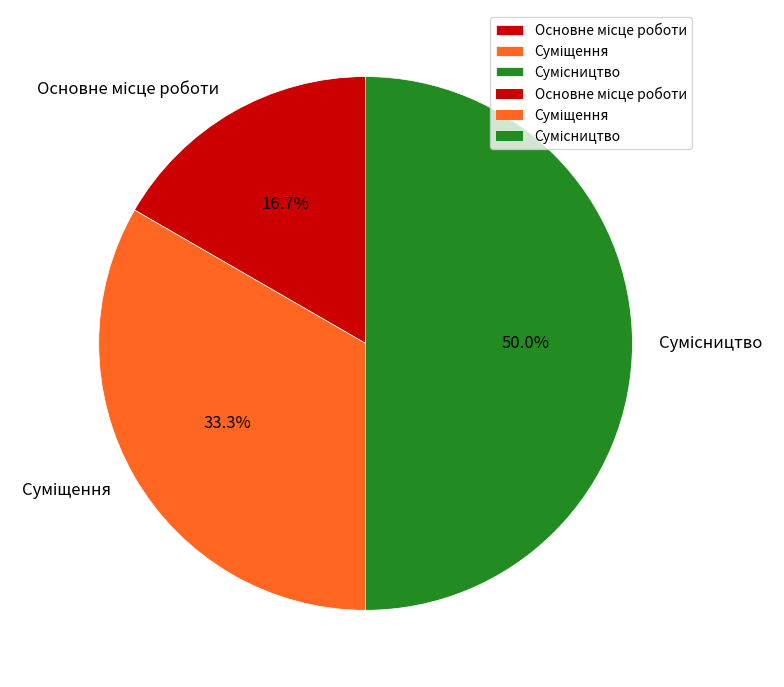

Count the number of slices in the pie.

3